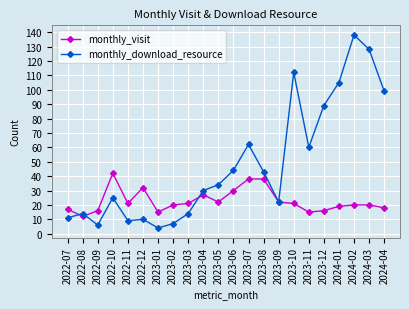

Reading right to left, list all the values displayed in this chart.

monthly_visit: 18	20	20	19	16	15	21	22	38	38	30	22	27	21	20	15	32	21	42	16	12	17
monthly_download_resource: 99	128	138	105	89	60	112	22	43	62	44	34	30	14	7	4	10	9	25	6	14	11